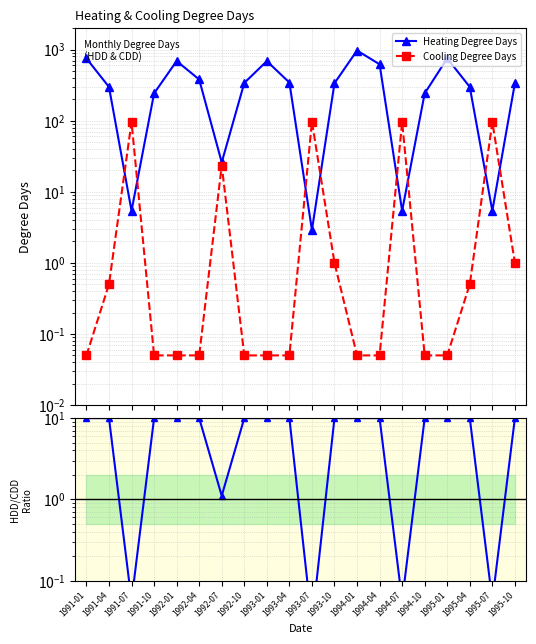

The HDD/CDD ratio series shows 16.1 at 1991-10. True or false?

False